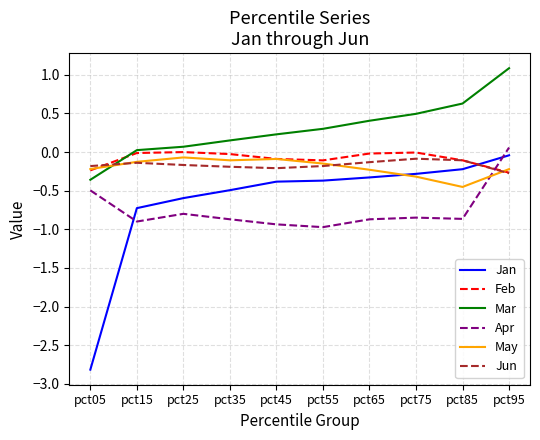

Which category has the lowest value across all series?

pct05